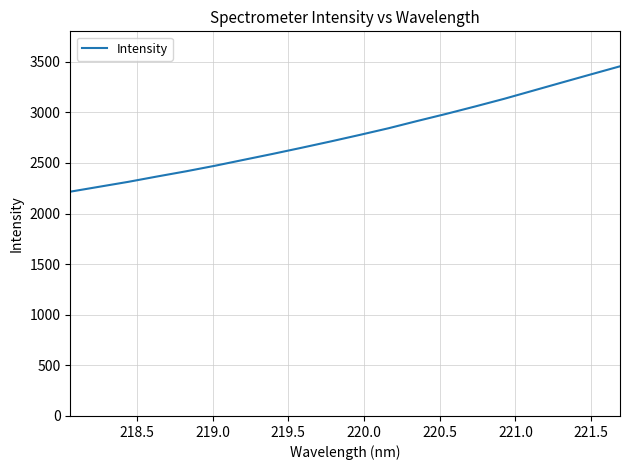

What is the maximum value shown in the chart?

3454.2